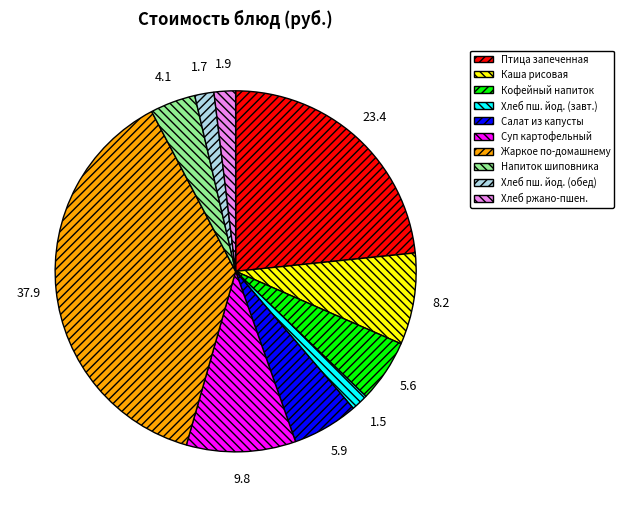

Count the number of slices in the pie.

10